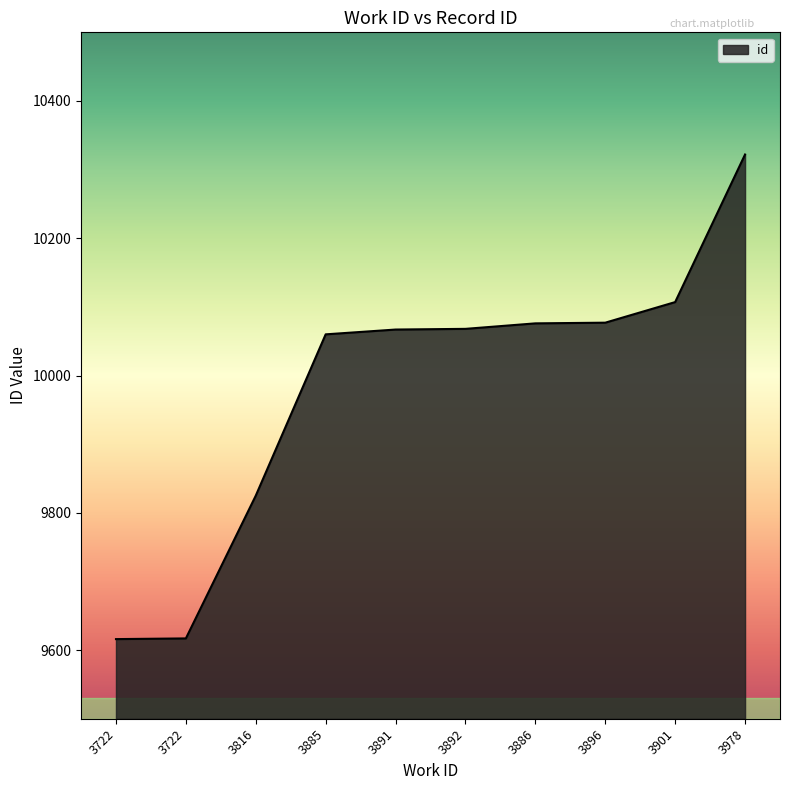

Rank the categories by value from lowest to highest.

3722, 3722, 3816, 3885, 3891, 3892, 3886, 3896, 3901, 3978